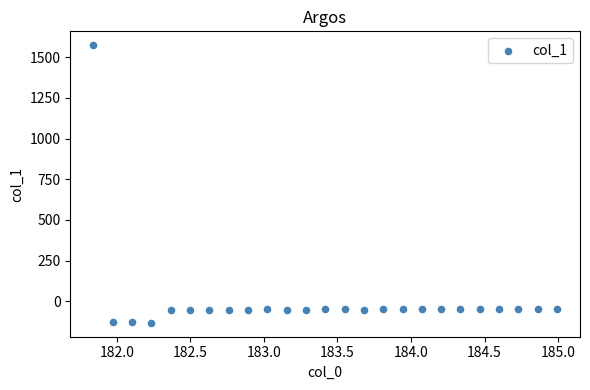

What is the range of X values (max minus min)?

3.1